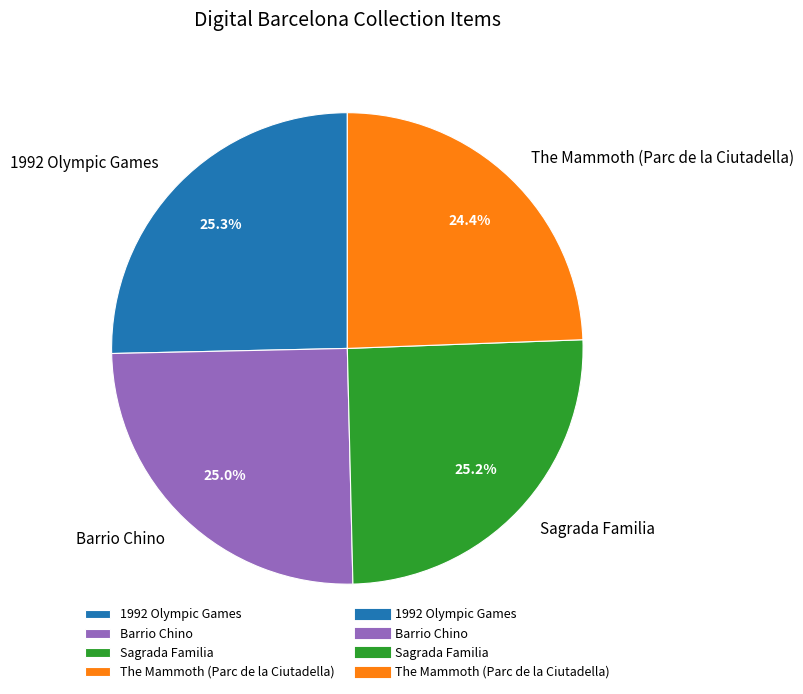

Does 1992 Olympic Games represent more than half of the total?

No